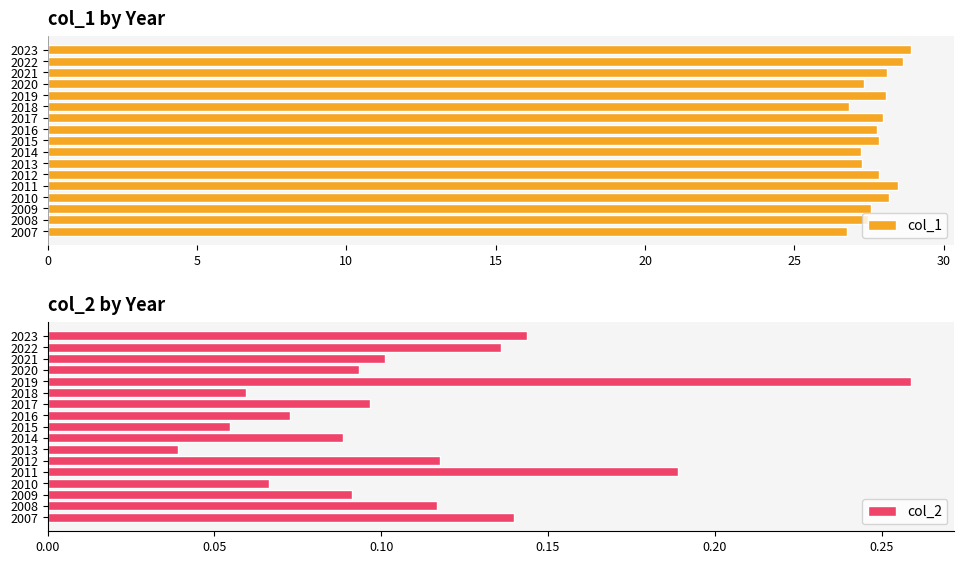

The value of col_1 at 2015 is 6.6. True or false?

False